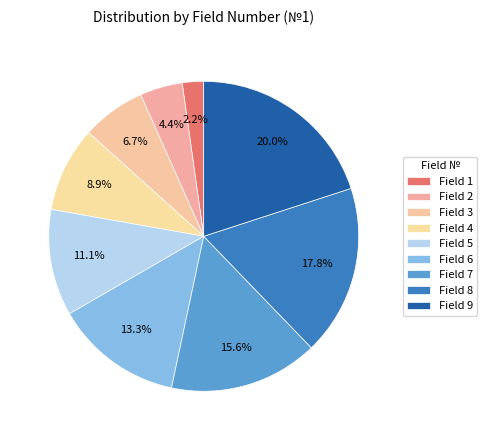

How many slices are in this pie chart?

9